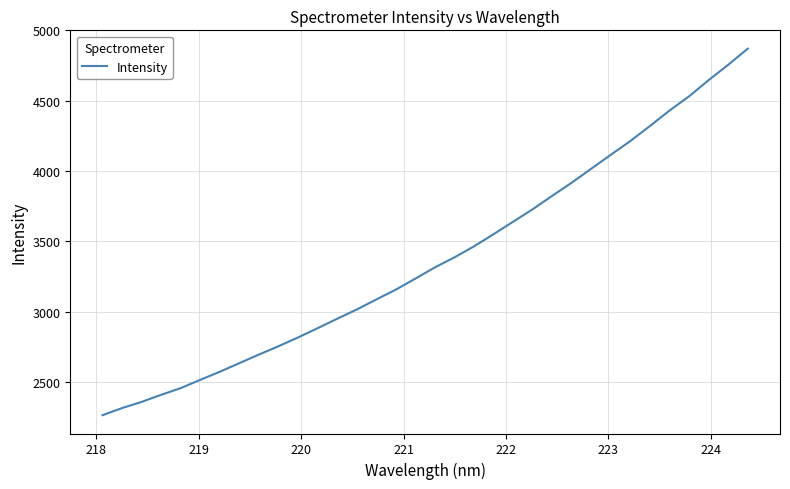

True or false: there are more than 0 points higher than both neighbors.

False